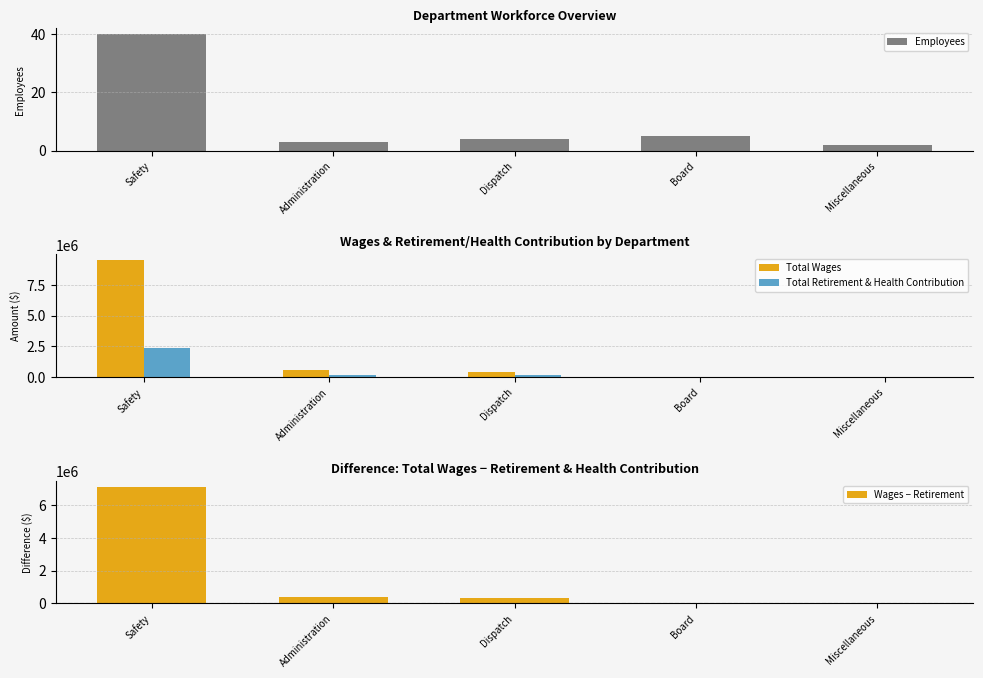

Does the chart contain stacked bars?

No